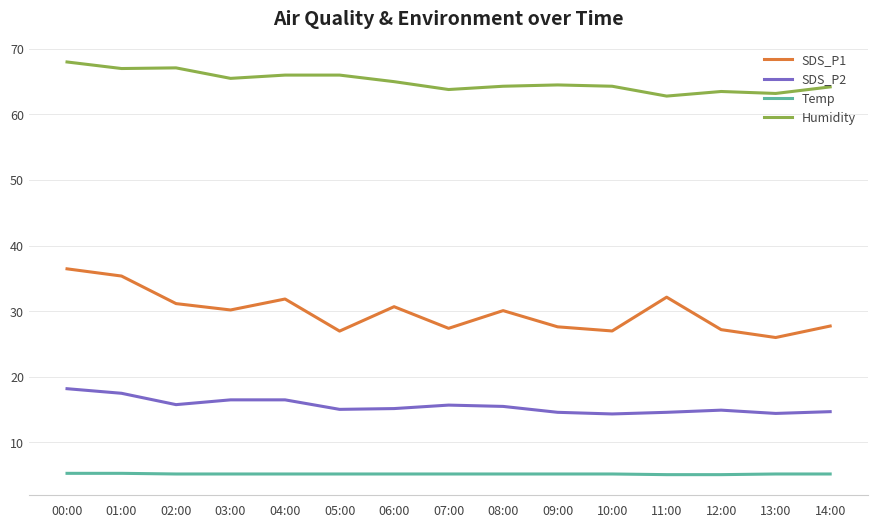

True or false: SDS_P2 and Temp cross at least once.

False